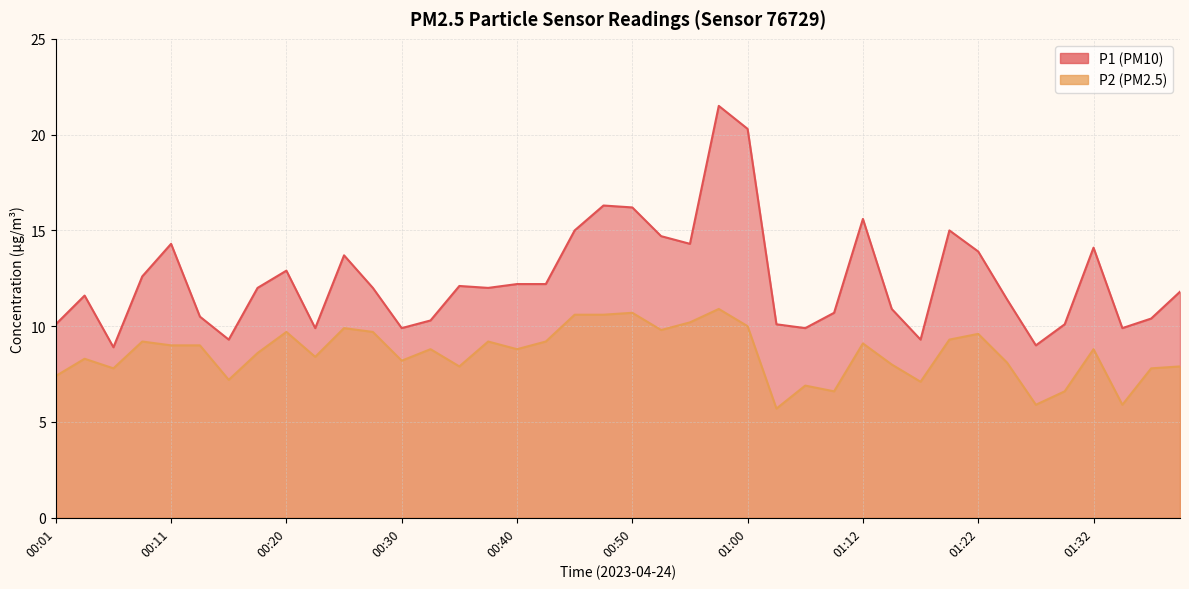

What is the difference between the highest and lowest values at 01:24?

3.3